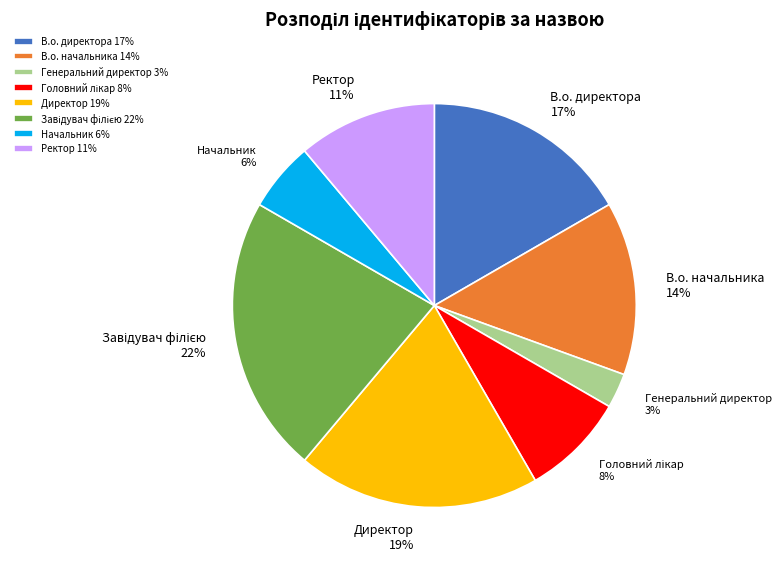

To the nearest percent, what percentage of the pie is В.о. директора?

17%